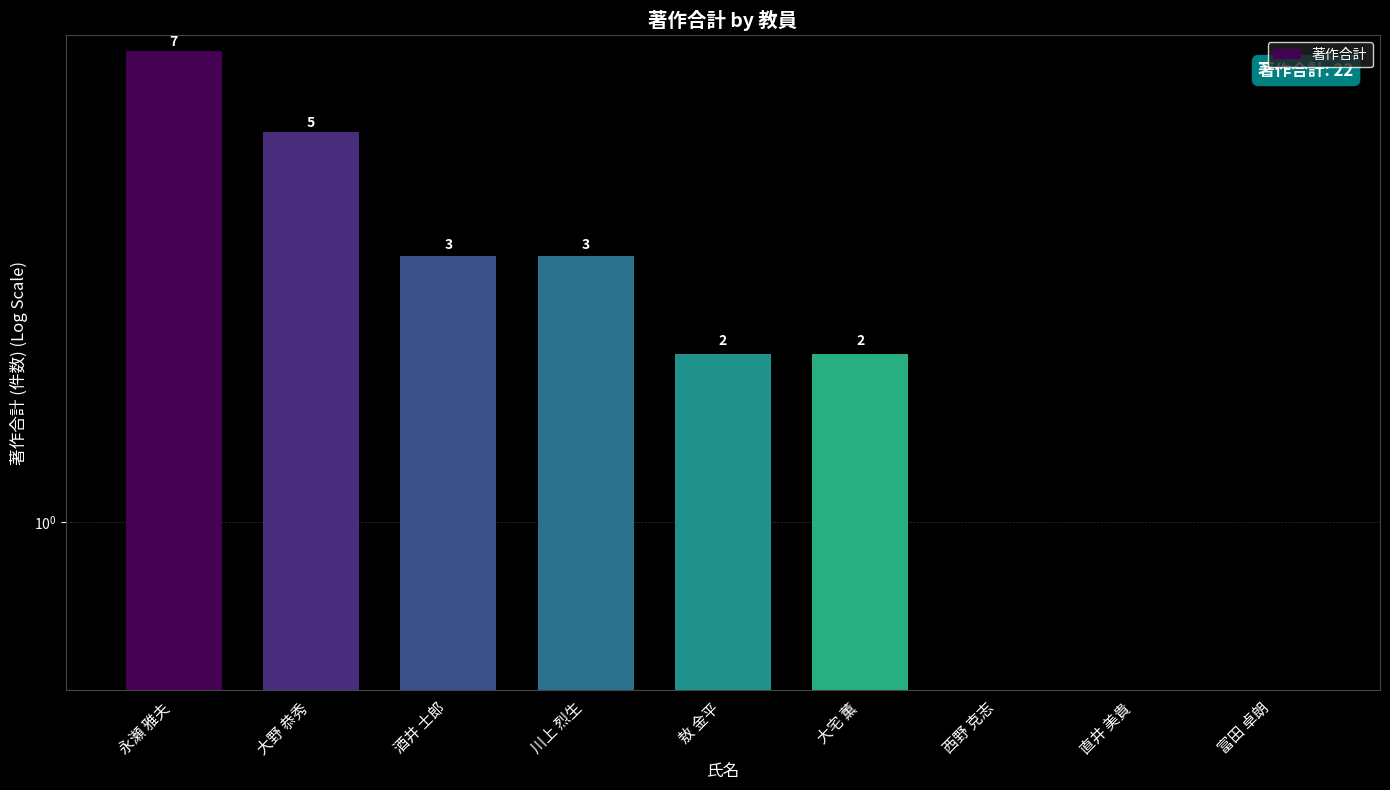

The value at 大宅 薫 is 3. True or false?

False